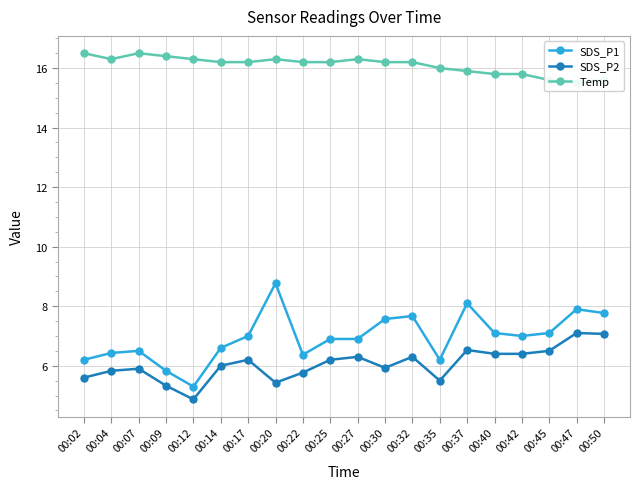

At how many categories does at least one series exceed 10?

20